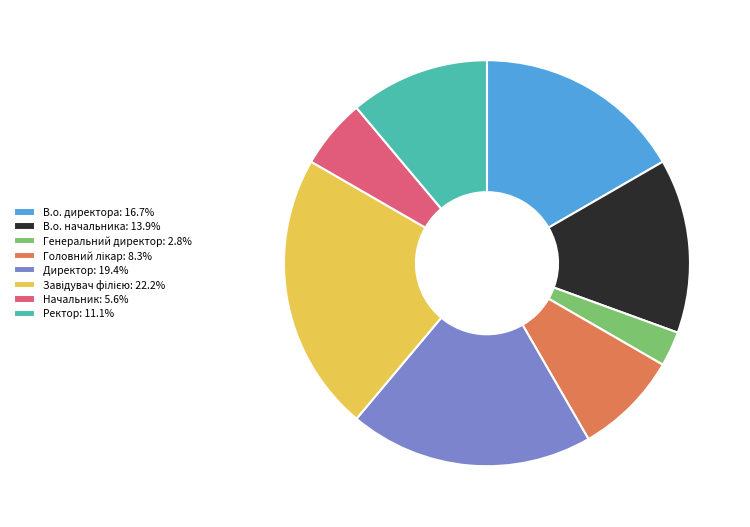

Is there any slice that represents more than half of the pie?

No